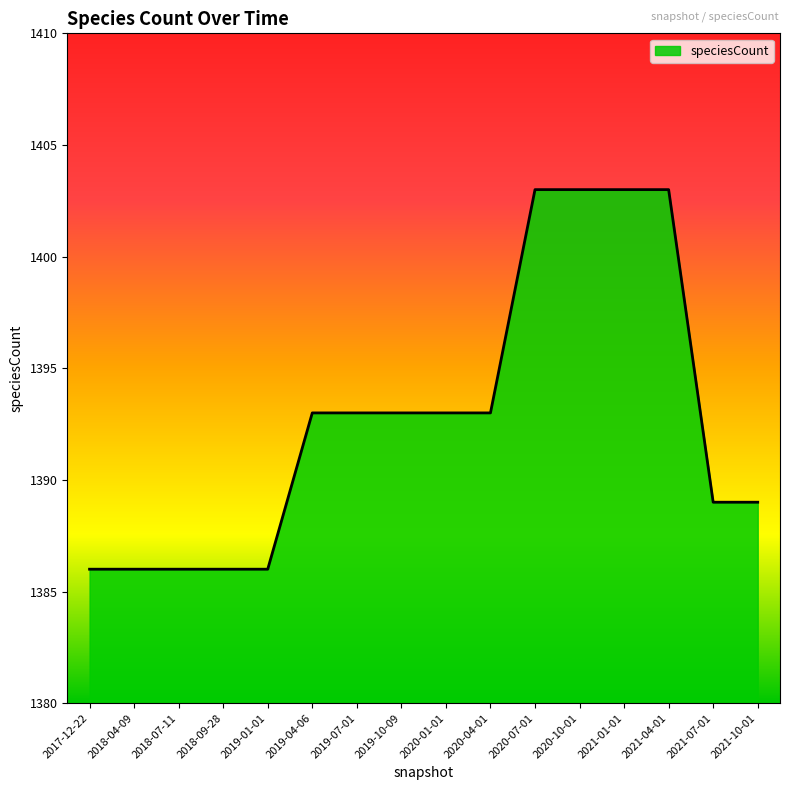

What position from the right is 2018-07-11?

14